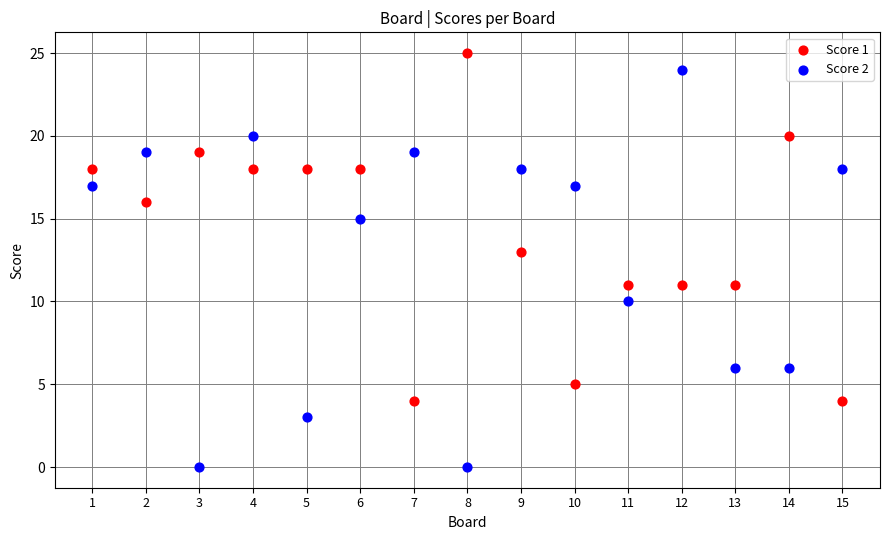

Which series contains the lowest Y value?

Score 2